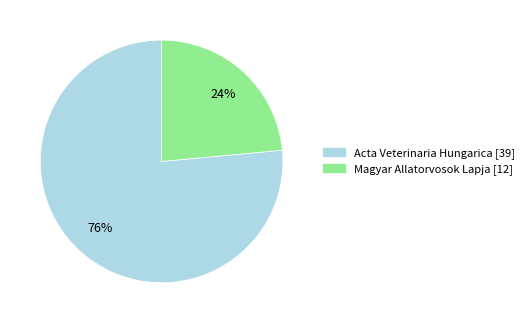

Which slice is the smallest?

Magyar Allatorvosok Lapja